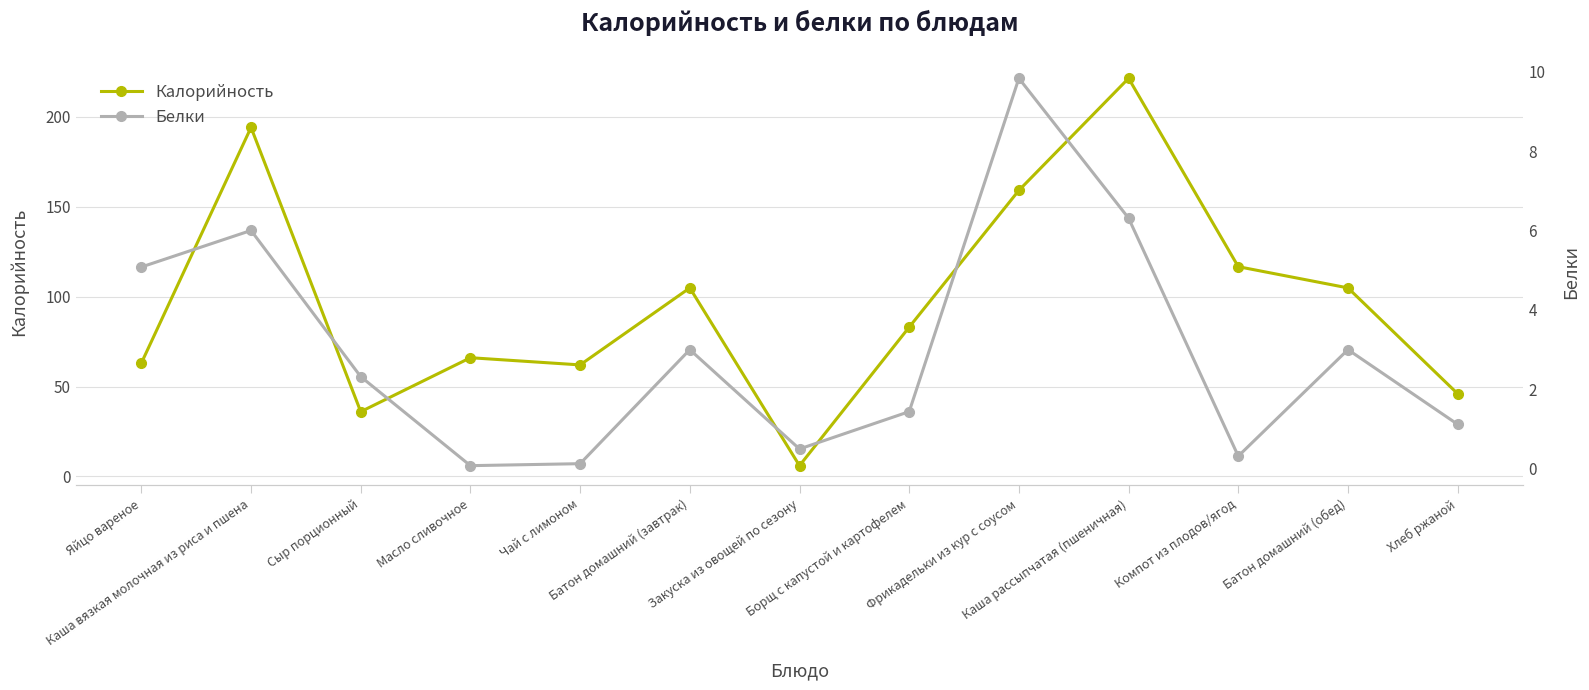

List the series in order of their peak value, highest first.

Калорийность, Белки